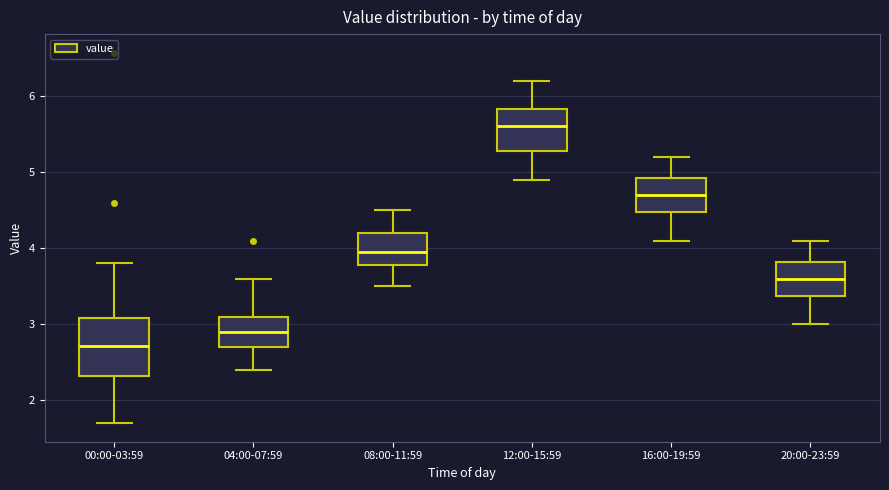

Where does the median line of the box for 16:00-19:59 sit on the y-axis? The values are not printed on the chart, so give them approximately, as read against the axis.

4.7